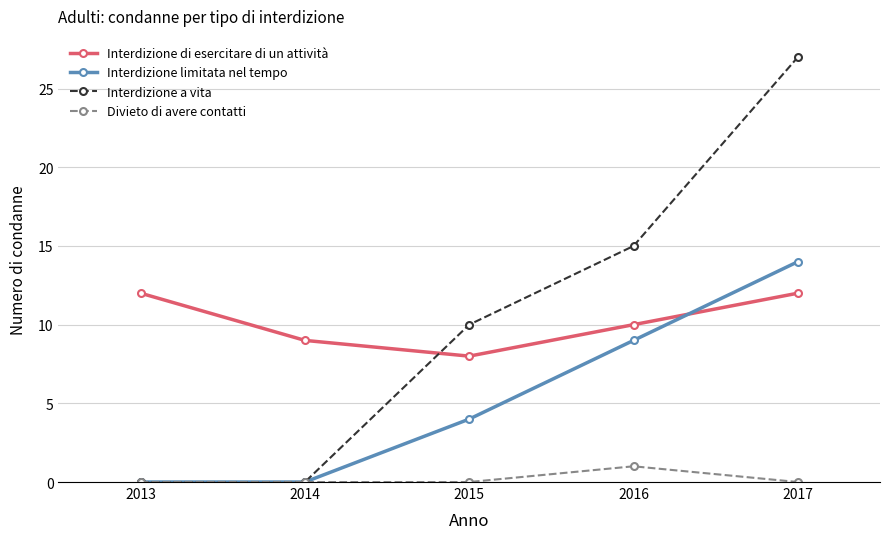

How many distinct data groups are displayed?

4